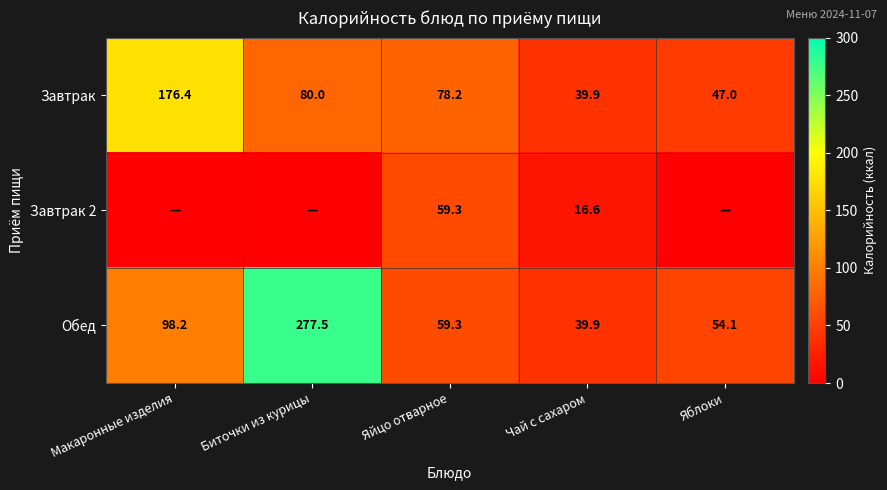

Rank the categories by Обед value from highest to lowest.

Биточки из курицы, Макаронные изделия, Яйцо отварное, Яблоки, Чай с сахаром